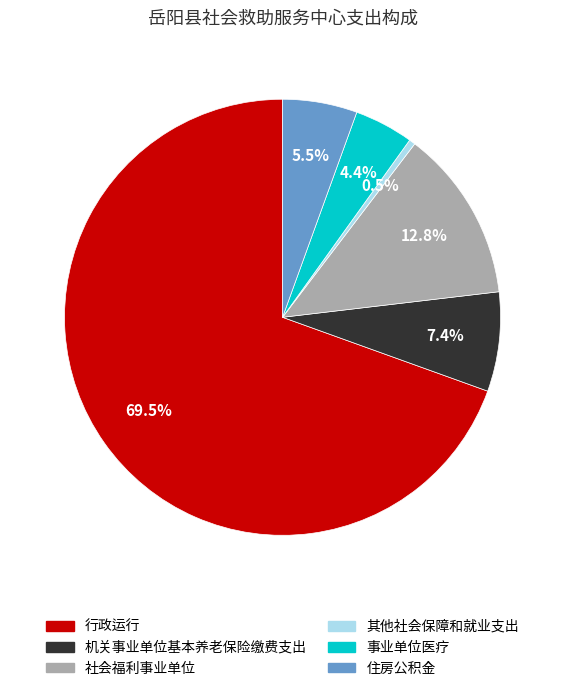

Count the number of slices in the pie.

6